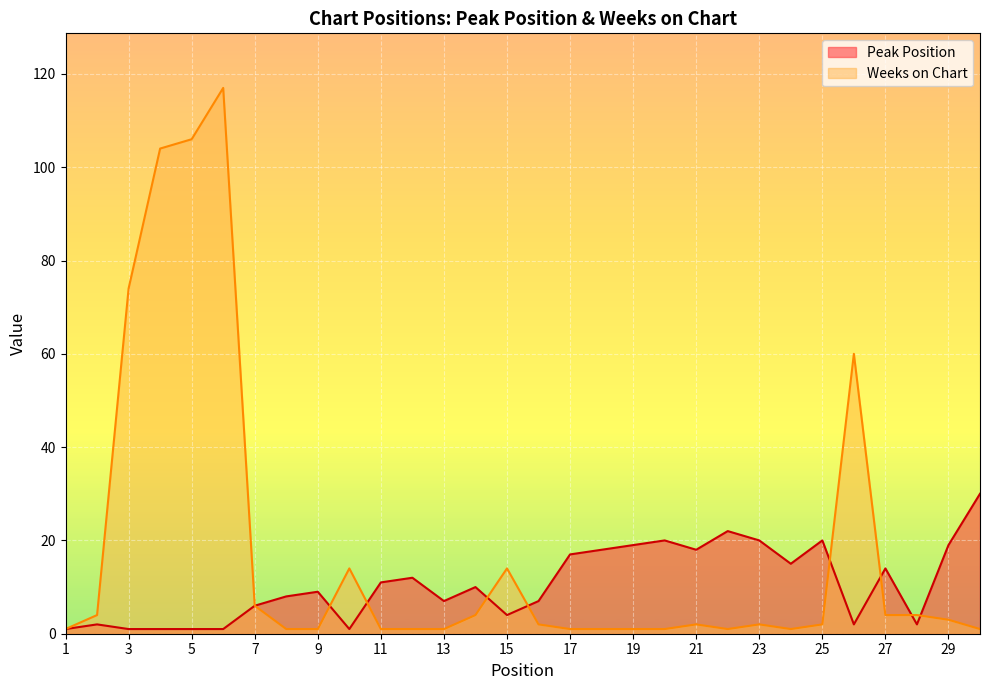

What is the smallest value displayed?

1